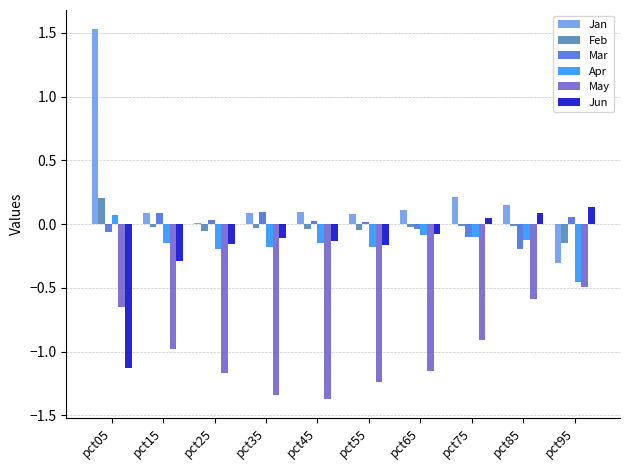

Is it true that Feb equals 0.2 at pct05?

True